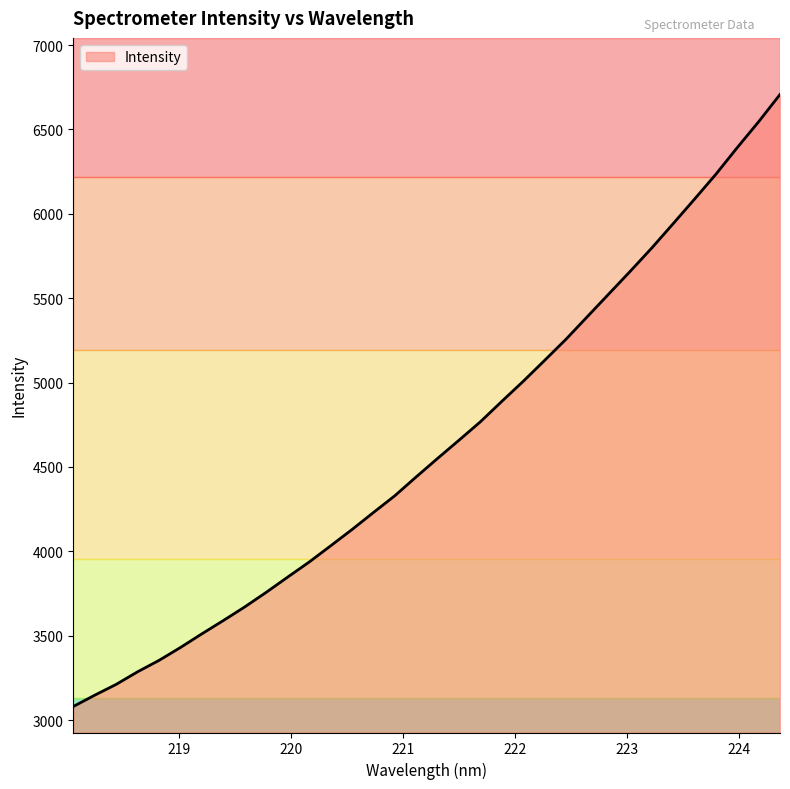

What is the difference between the maximum and minimum values?

3626.9